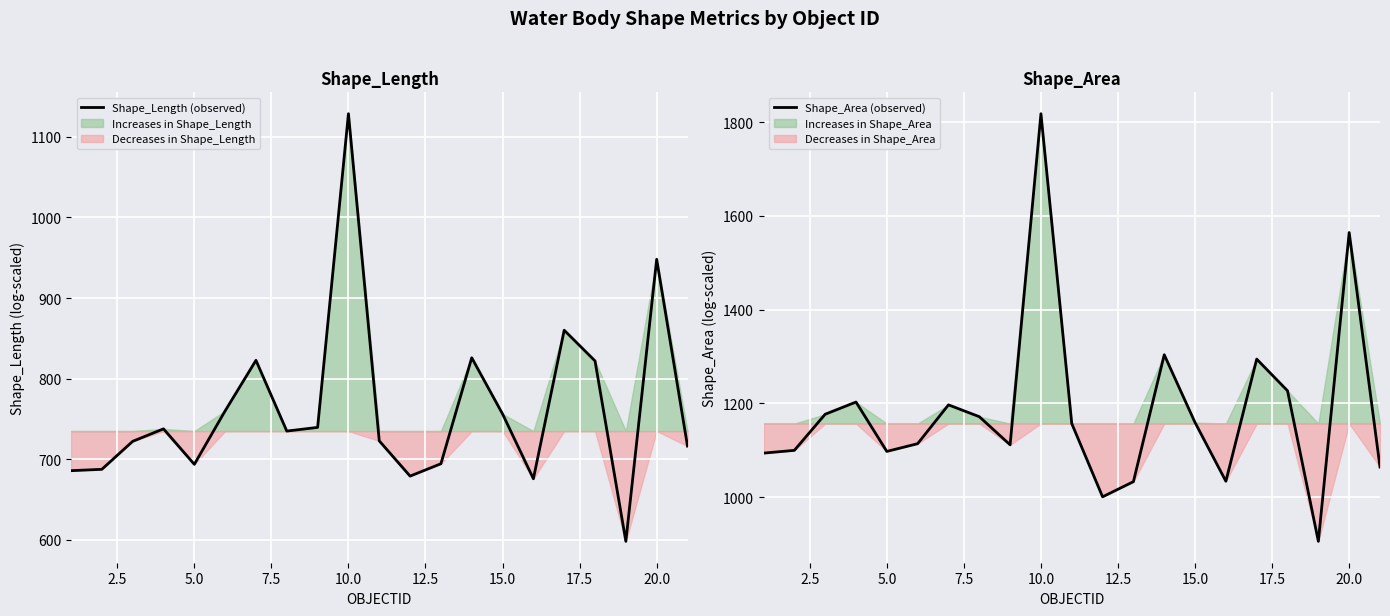

Is it true that Shape_Area (observed) equals 379.6 at 20.0?

False